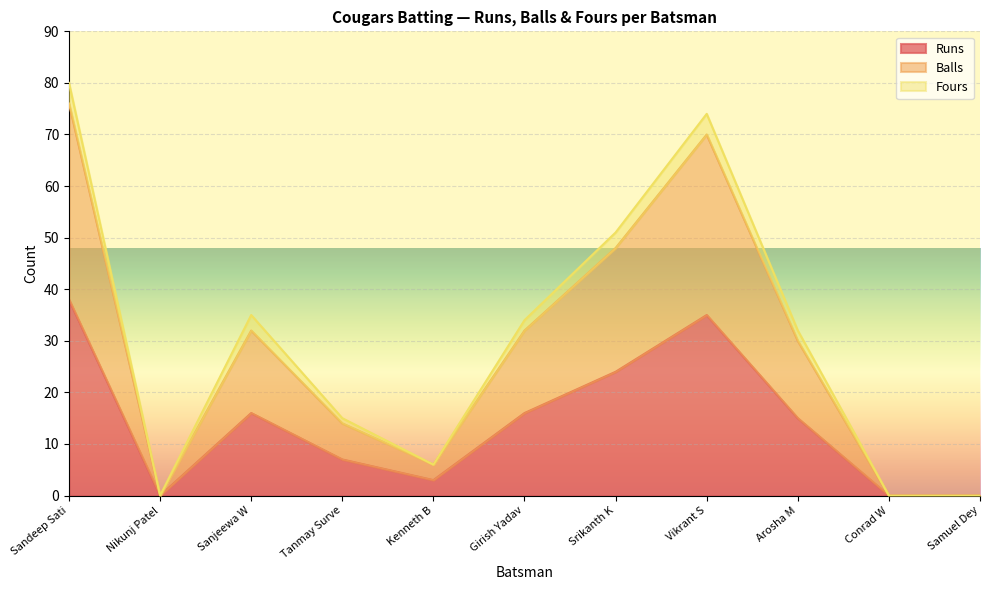

At which category does Balls reach its first local valley?

Nikunj Patel